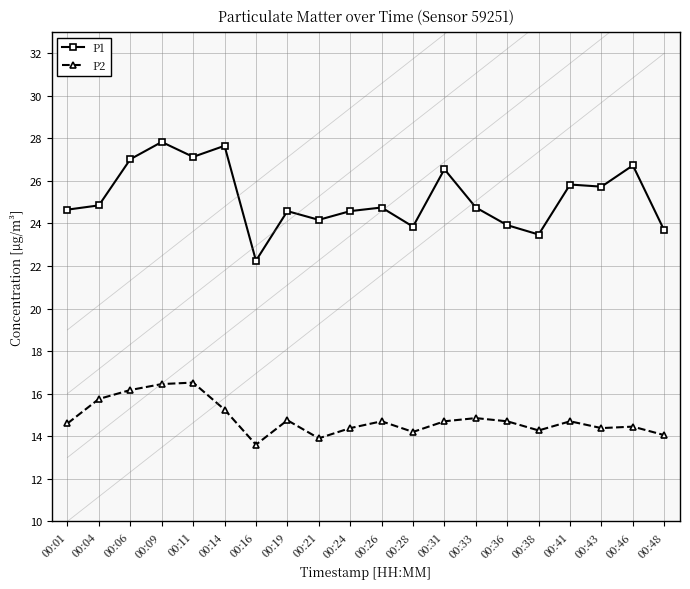

Count the number of categories in the chart.

20